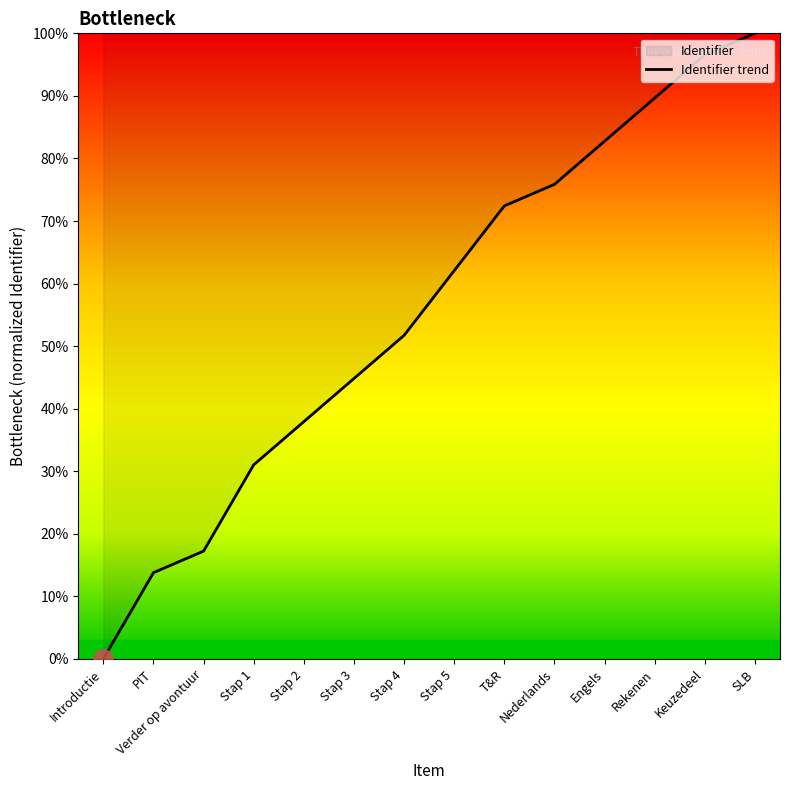

How many lines are shown in the chart?

1